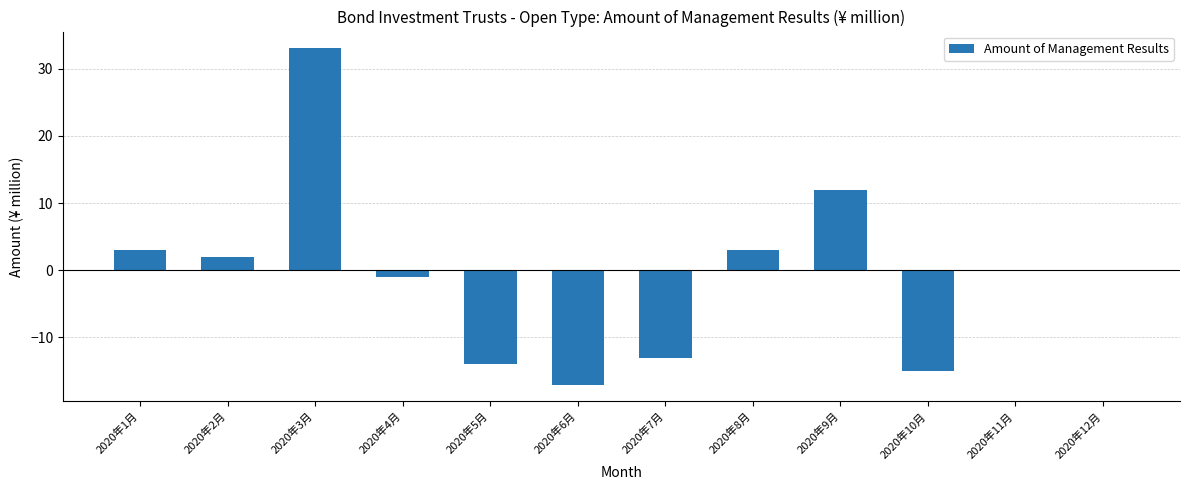

How many categories are shown in the chart?

12